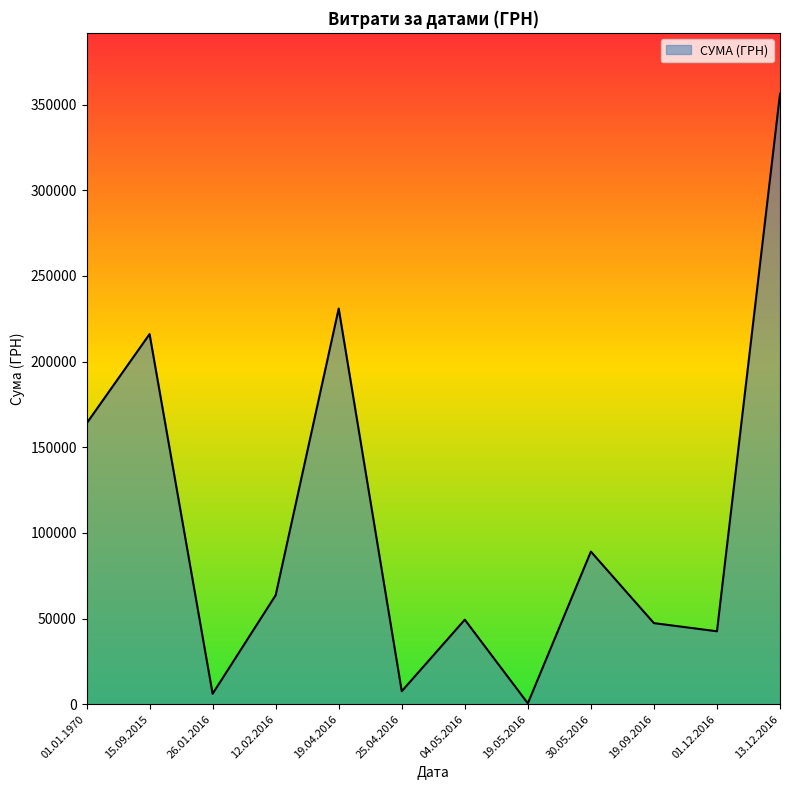

At which category does the chart reach its peak across all series?

13.12.2016